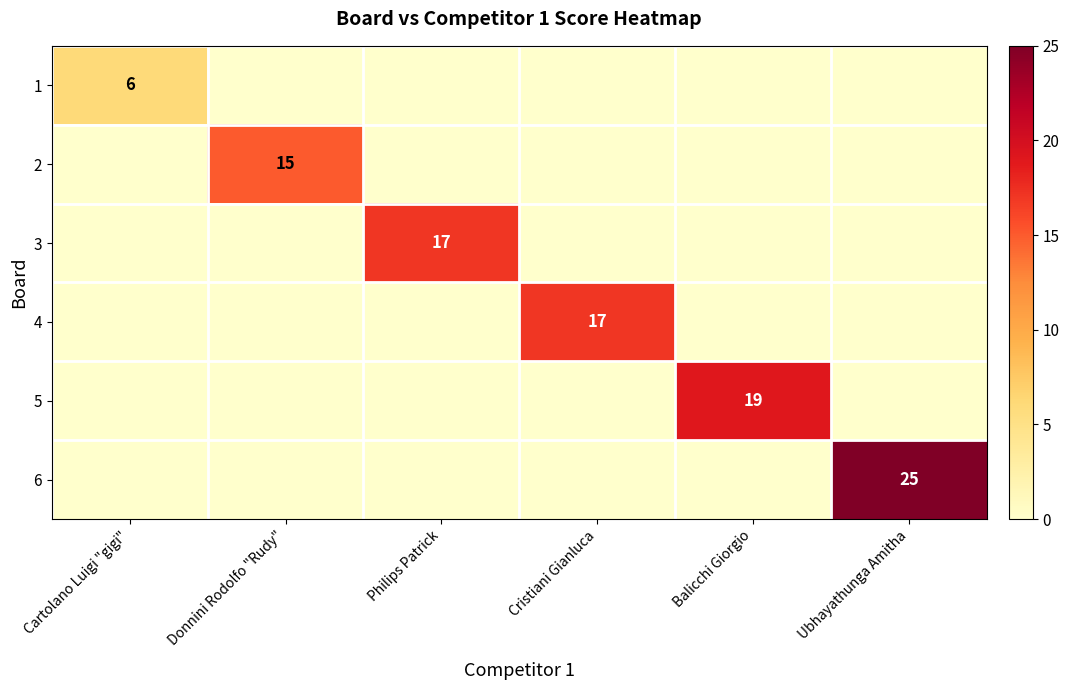

Is it true that 2 equals 15 at Donnini Rodolfo "Rudy"?

True